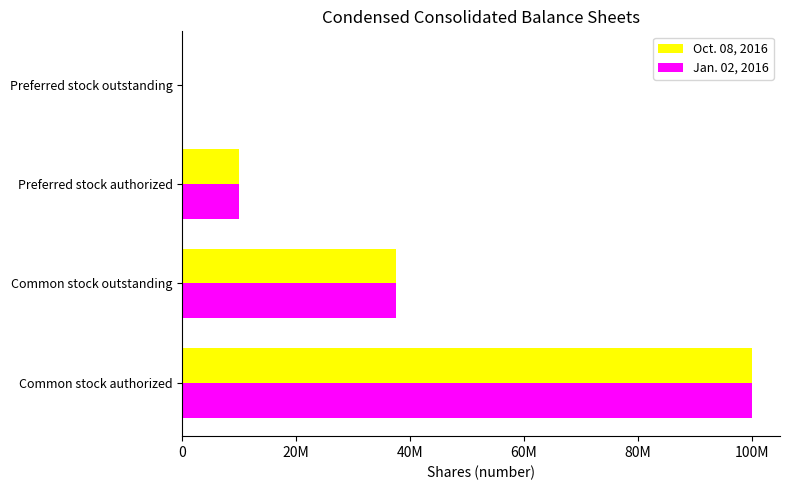

Rank the series by their average value, from lowest to highest.

Oct. 08, 2016, Jan. 02, 2016